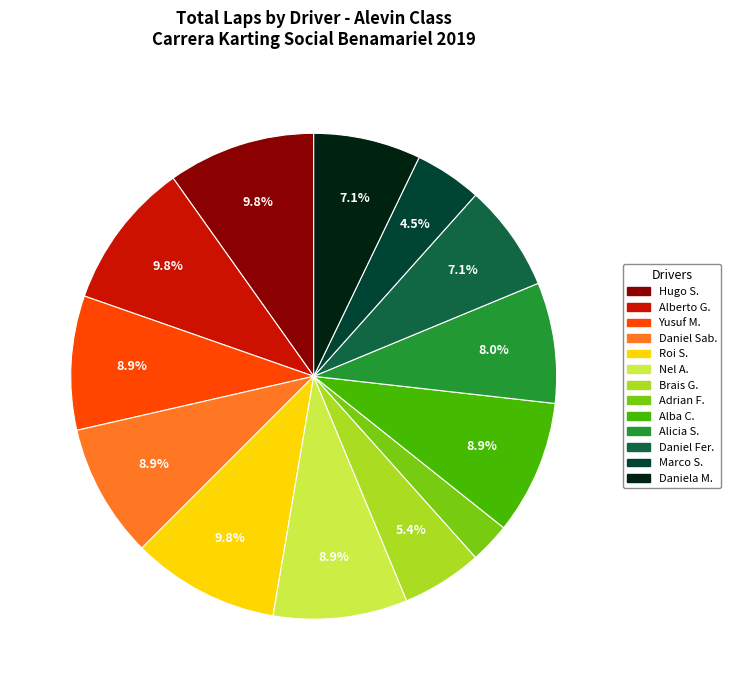

Is there any slice that represents more than half of the pie?

No